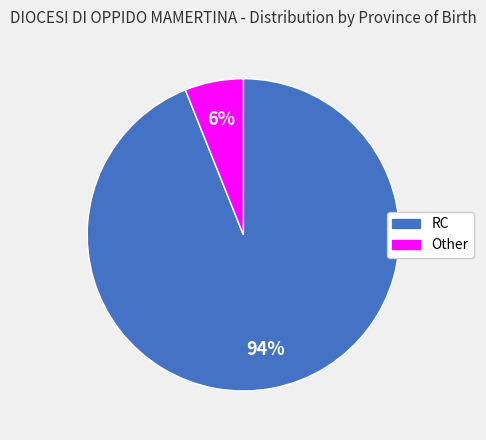

Which category has the biggest portion of the pie?

RC